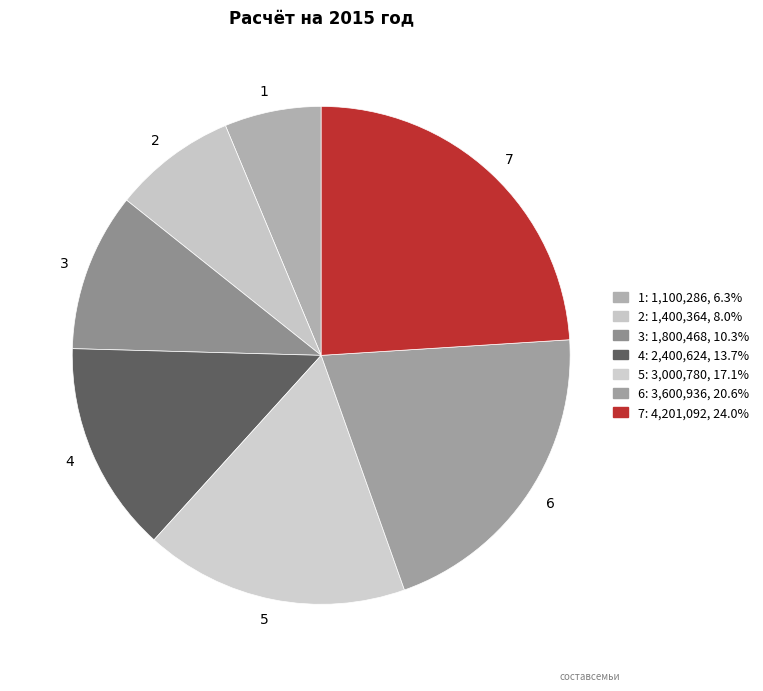

Between 2 and 1, which is larger?

2